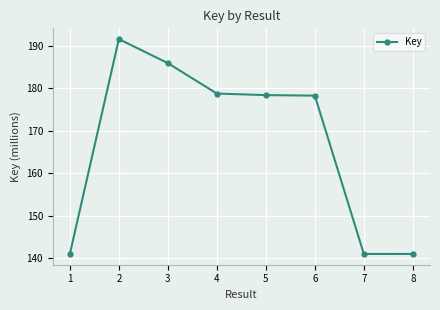

True or false: the data shows 186.0 at 3.

True